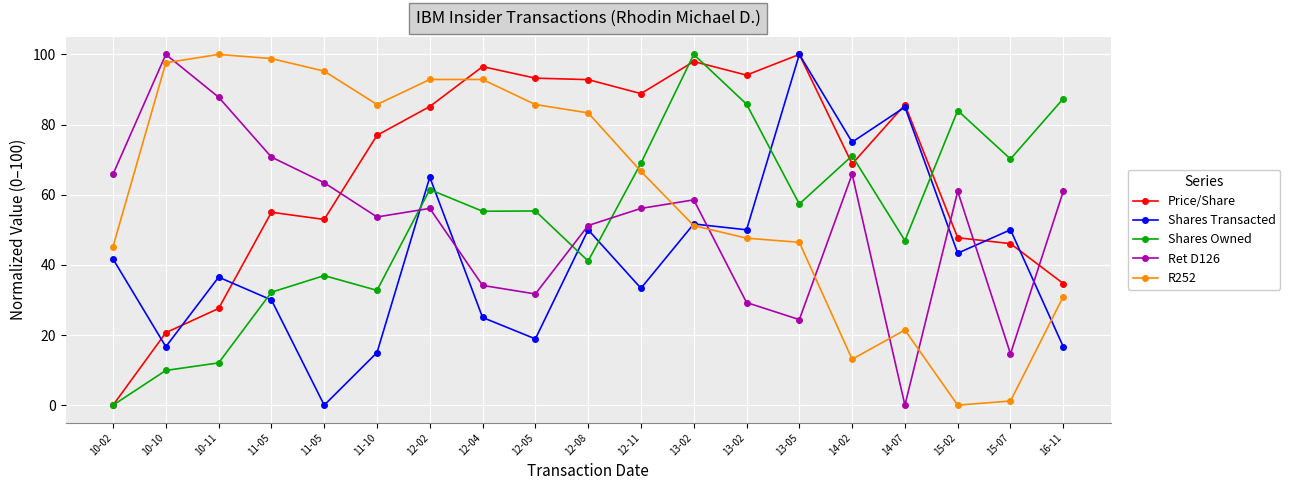

What is the value of the Price/Share point at the 5th from the left?

55.0